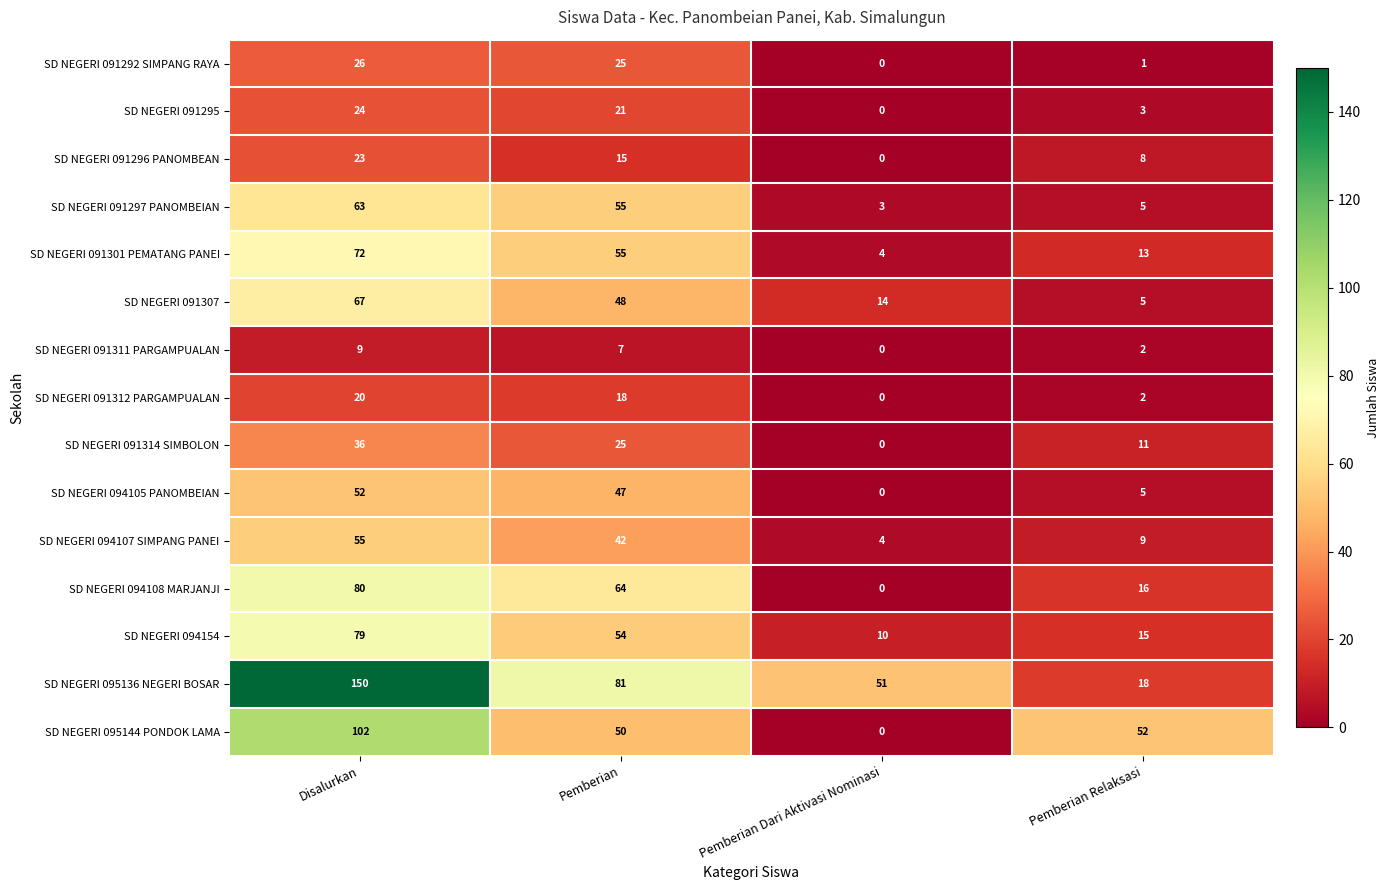

At which label does SD NEGERI 091314 SIMBOLON first exceed 25?

Disalurkan